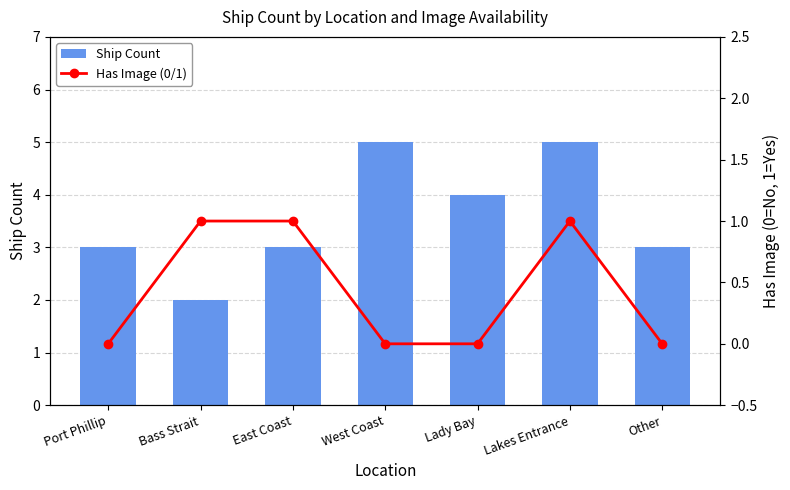

What is the sum of the Has Image (0/1) values at Bass Strait and East Coast?

2